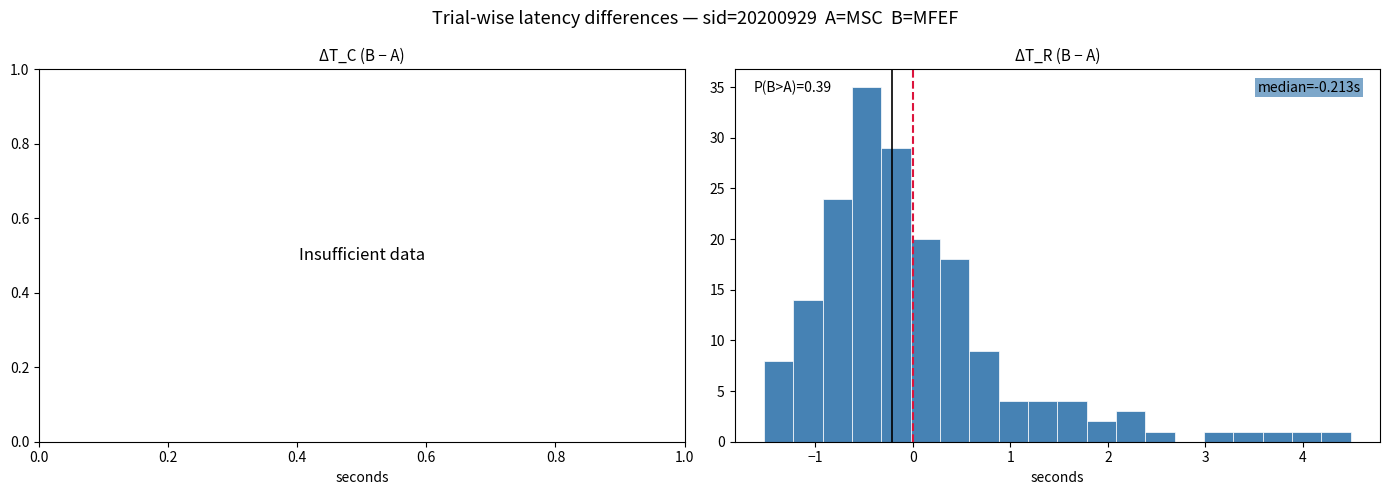

Read against the x-axis, roughly where is the centre of the tallest bar?

-0.5